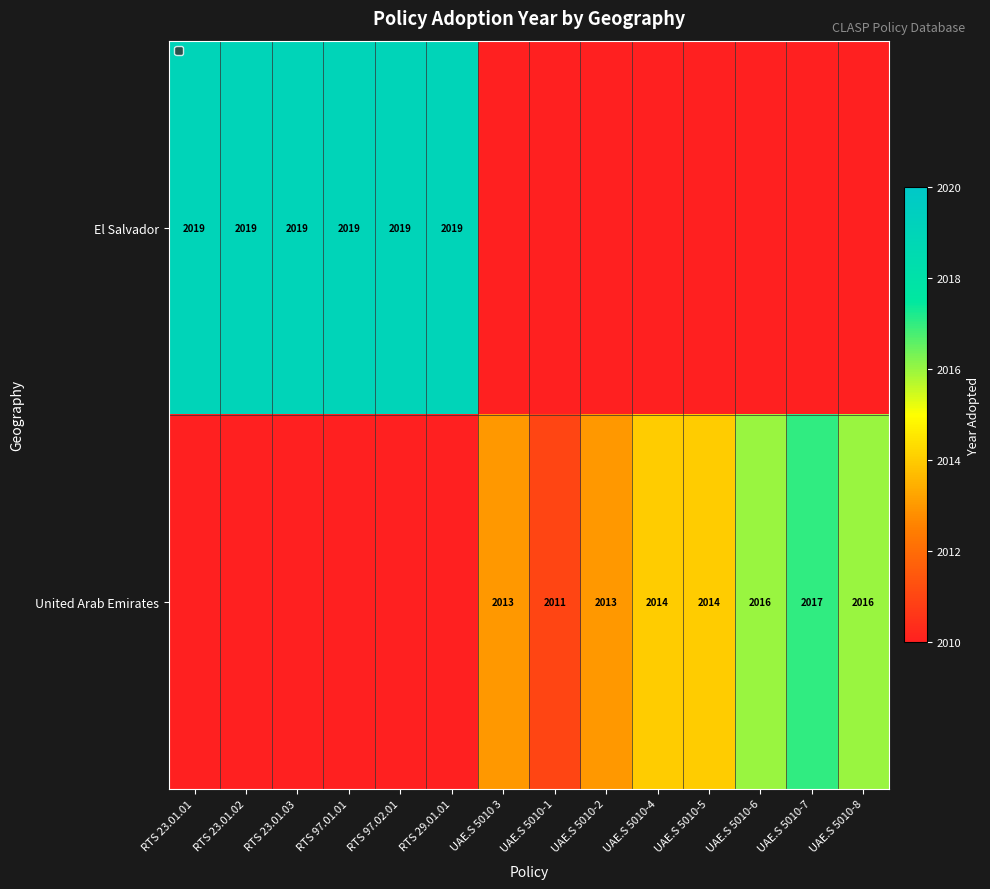

Is the value of United Arab Emirates at UAE.S 5010-5 greater than the value of El Salvador at RTS 97.02.01?

No